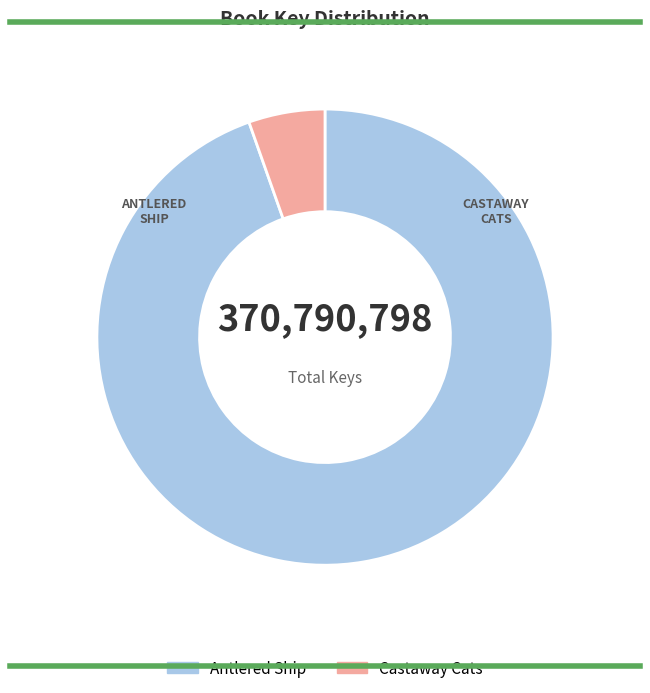

Which has a higher value, Castaway Cats or Antlered Ship?

Antlered Ship